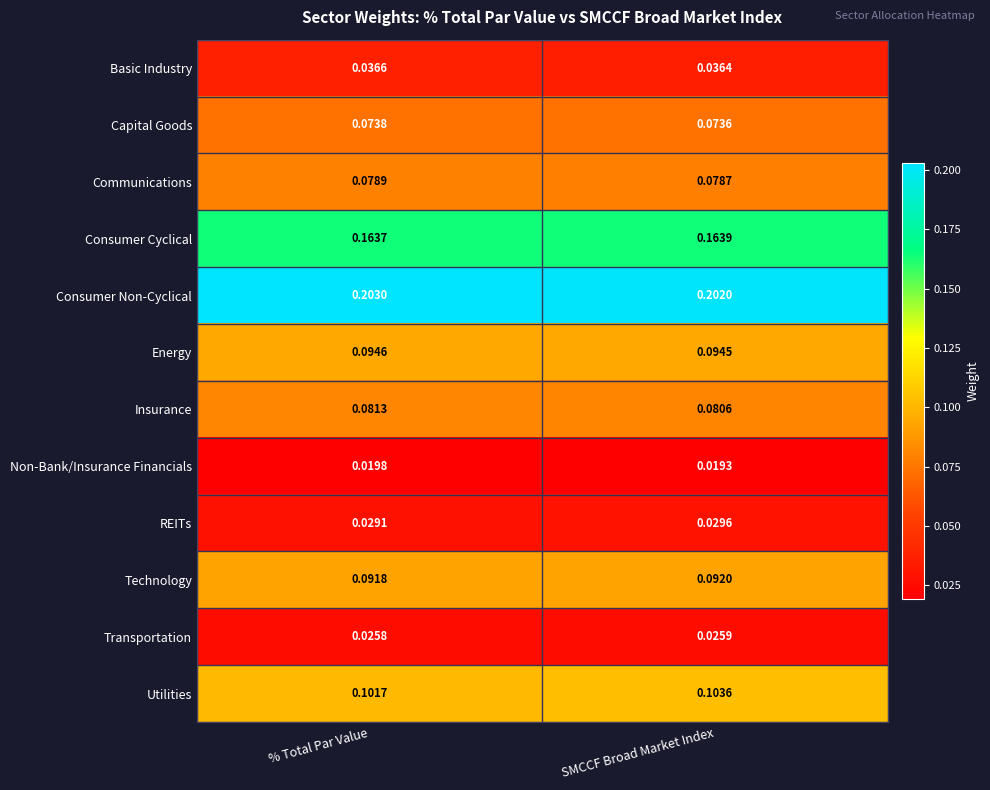

Which series has the widest spread of values?

Utilities